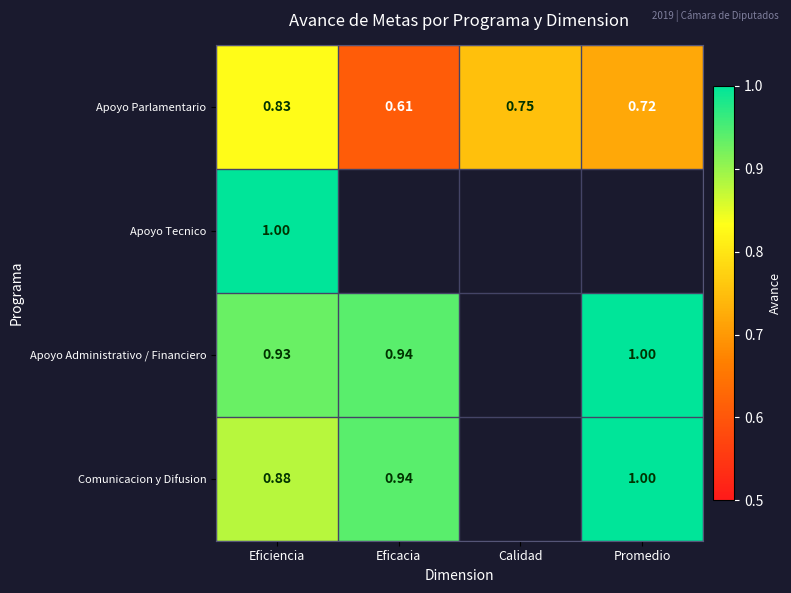

At which label is Apoyo Parlamentario closest to 0?

Eficacia